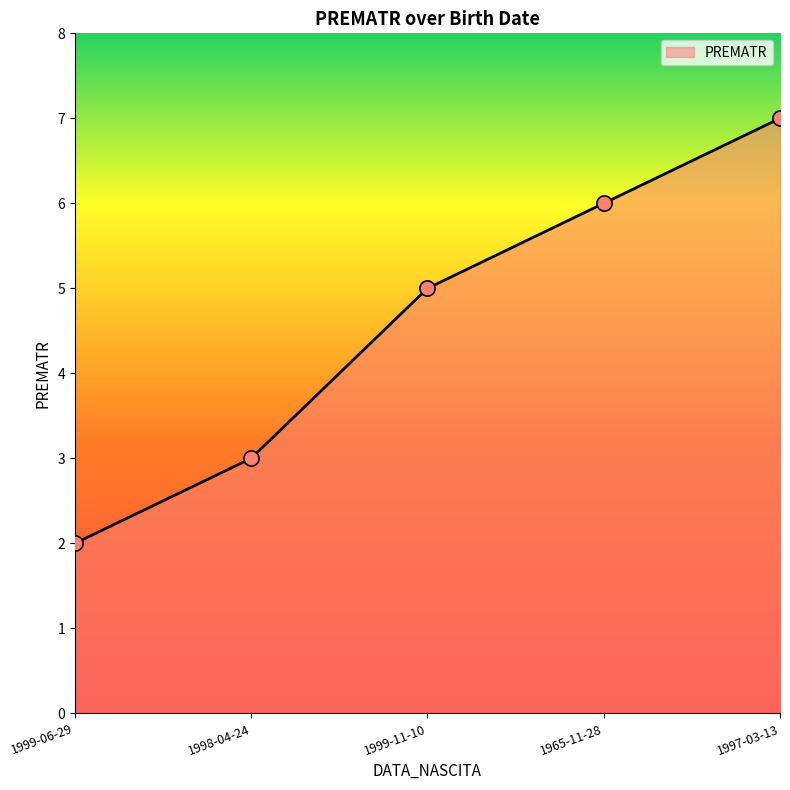

What is the change in value from 1999-06-29 to 1998-04-24?

+1